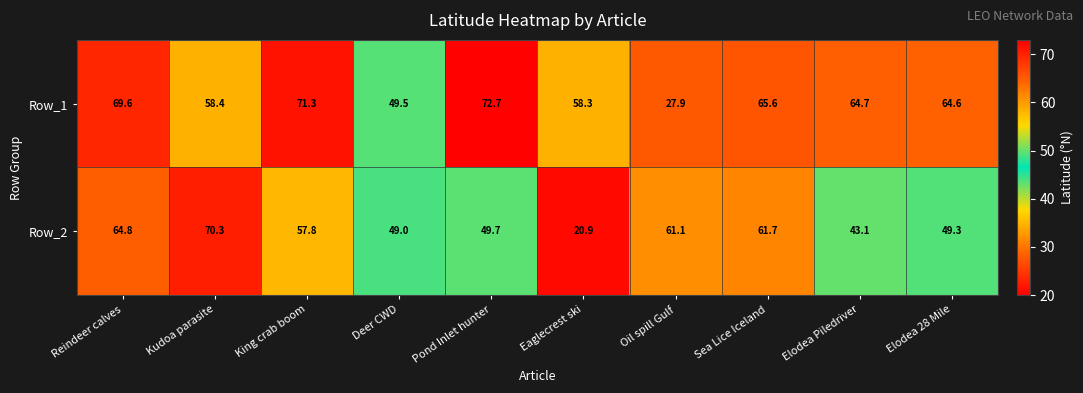

How many series are shown in this chart?

2